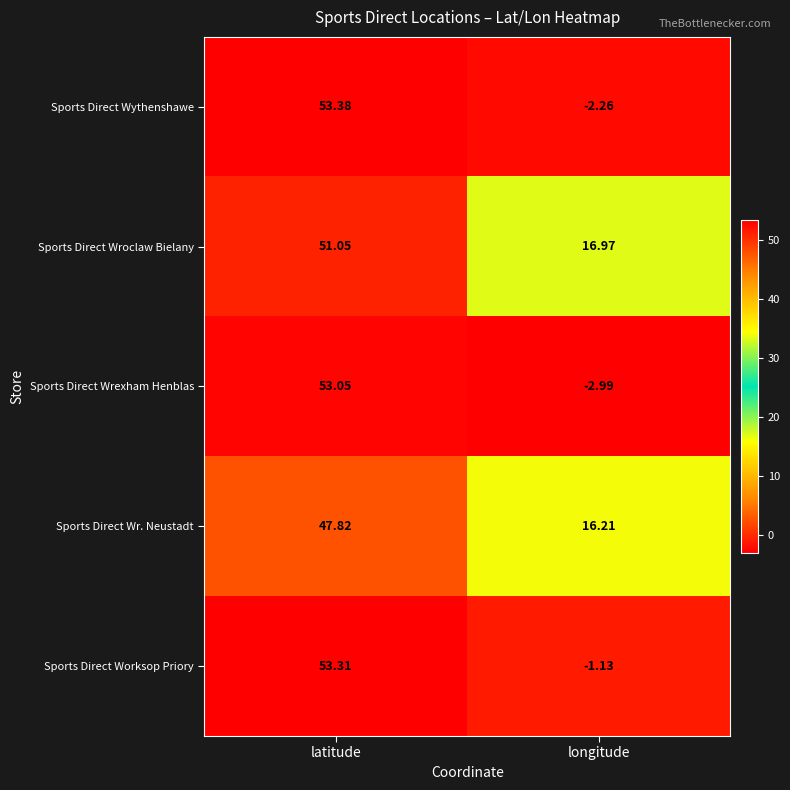

Between latitude and longitude, which series saw the biggest shift?

Sports Direct Wrexham Henblas